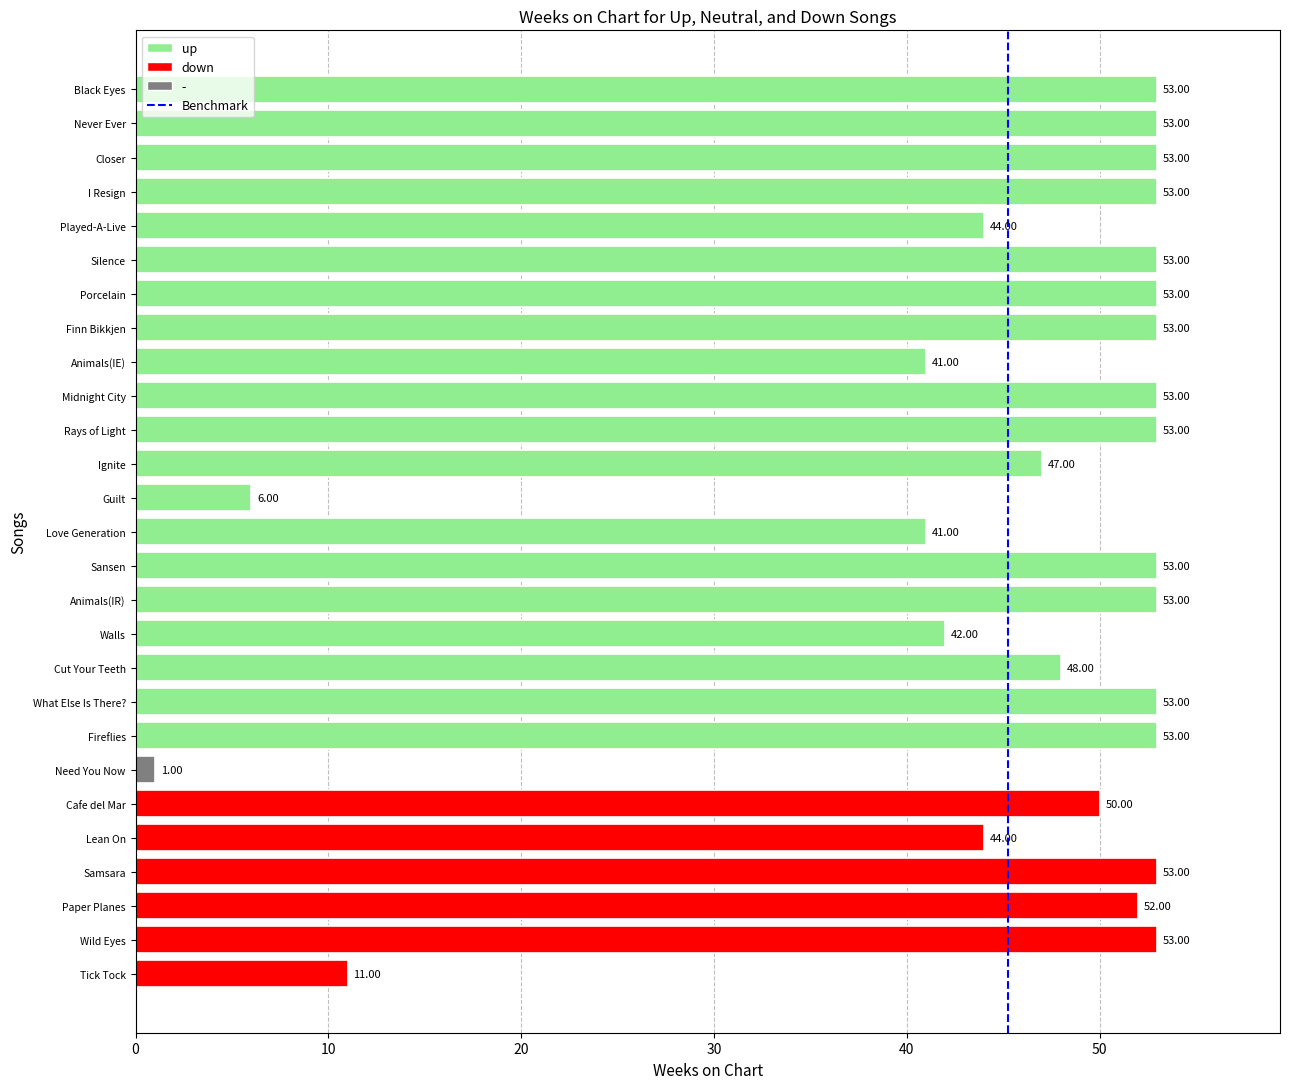

What is the change in value from Need You Now to Never Ever?

+52